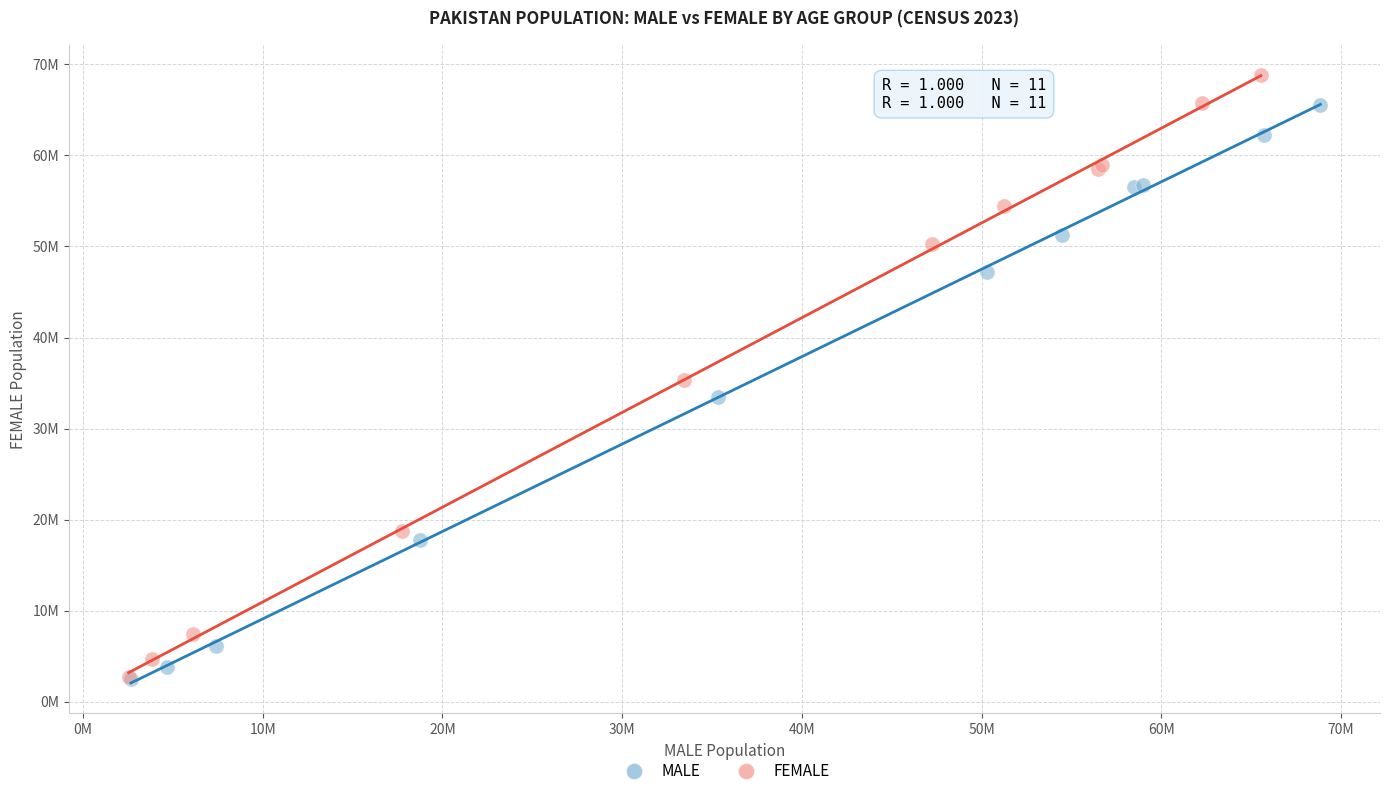

Which series has the widest spread of Y values?

FEMALE